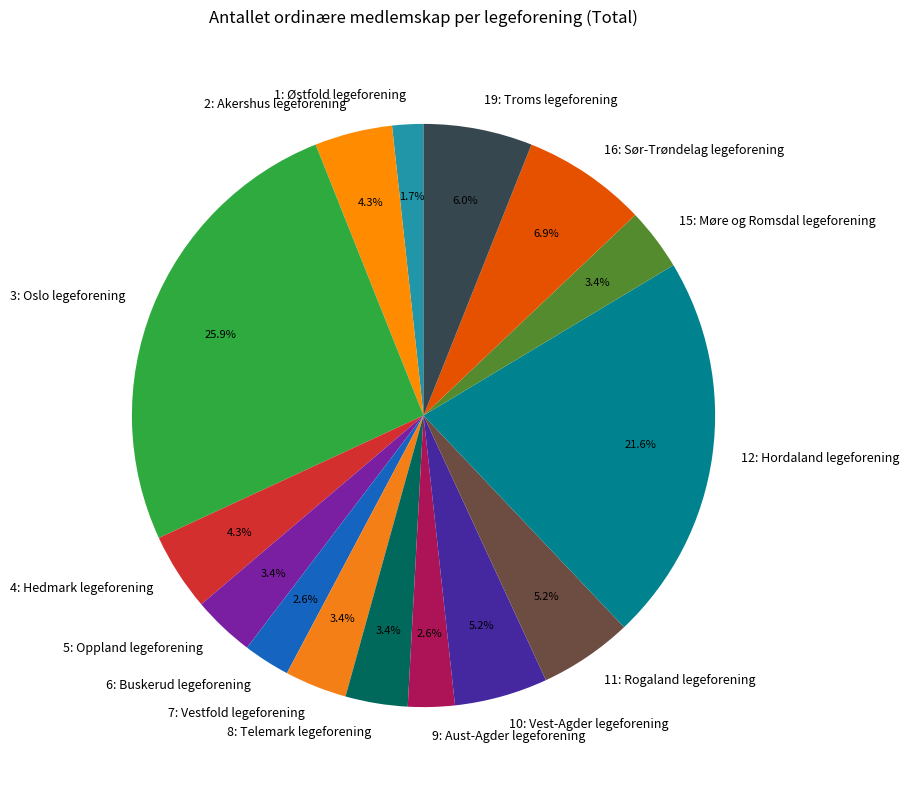

Which slice is the largest?

3: Oslo legeforening